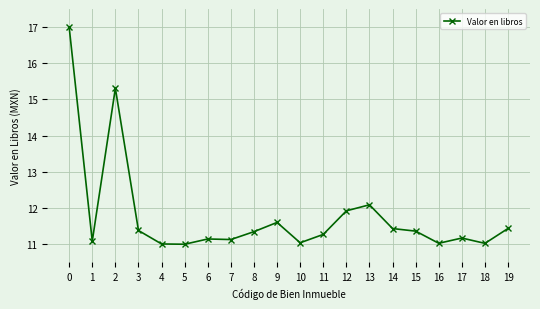

Is it true that the value at 16 is 3.9?

False